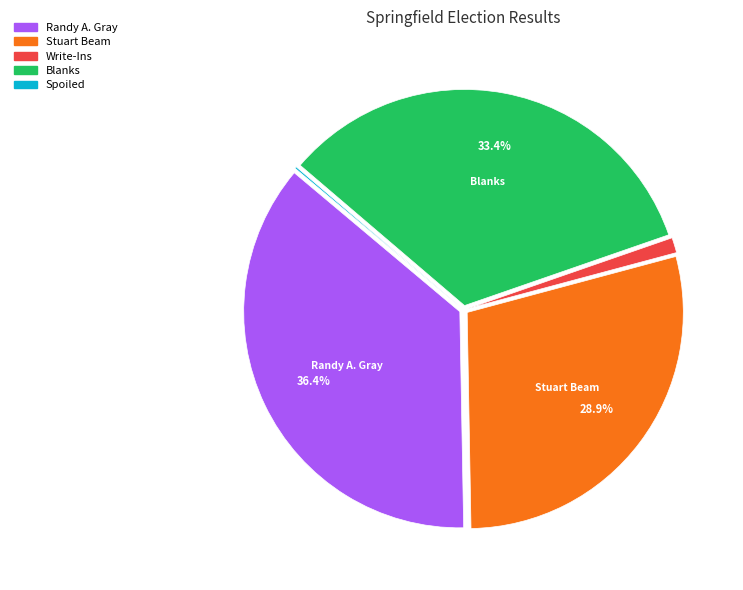

Do Blanks and Stuart Beam together represent more than half of the pie?

Yes